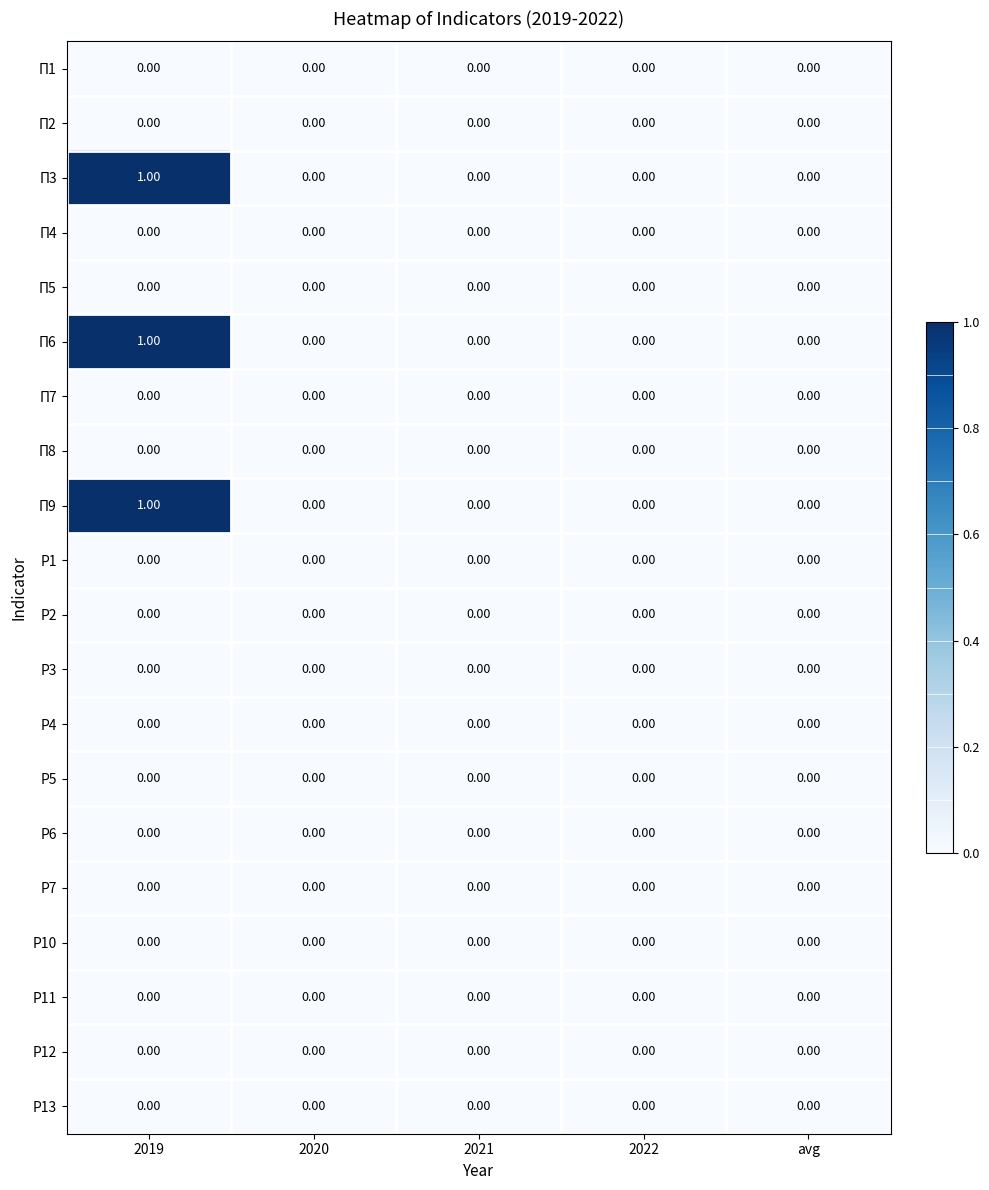

At which category is the sum across all series the highest?

2019